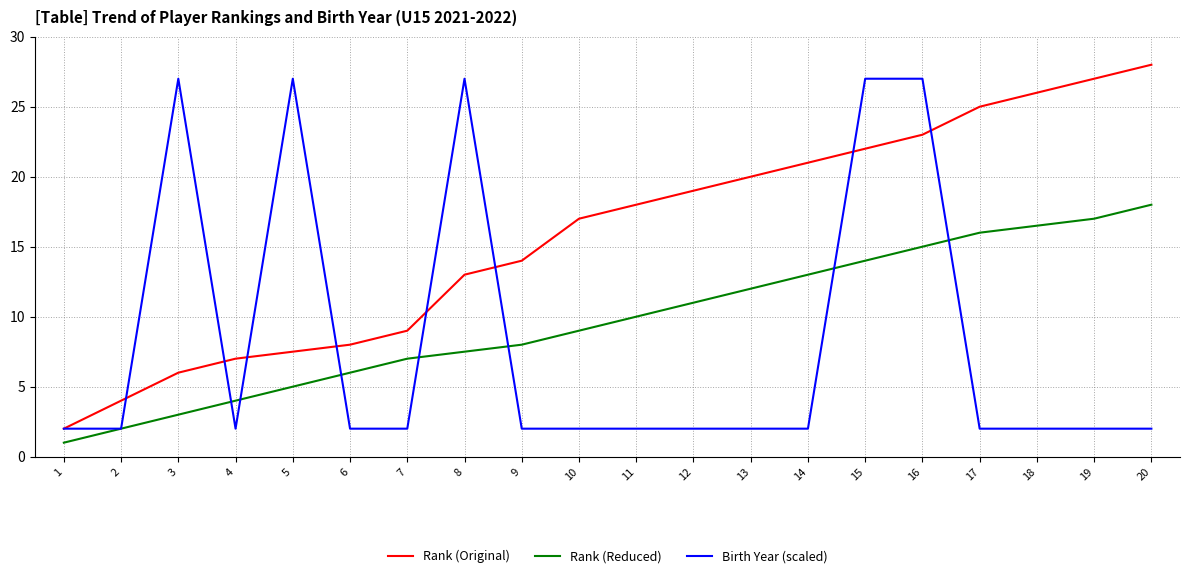

Does the chart have visible grid lines?

Yes